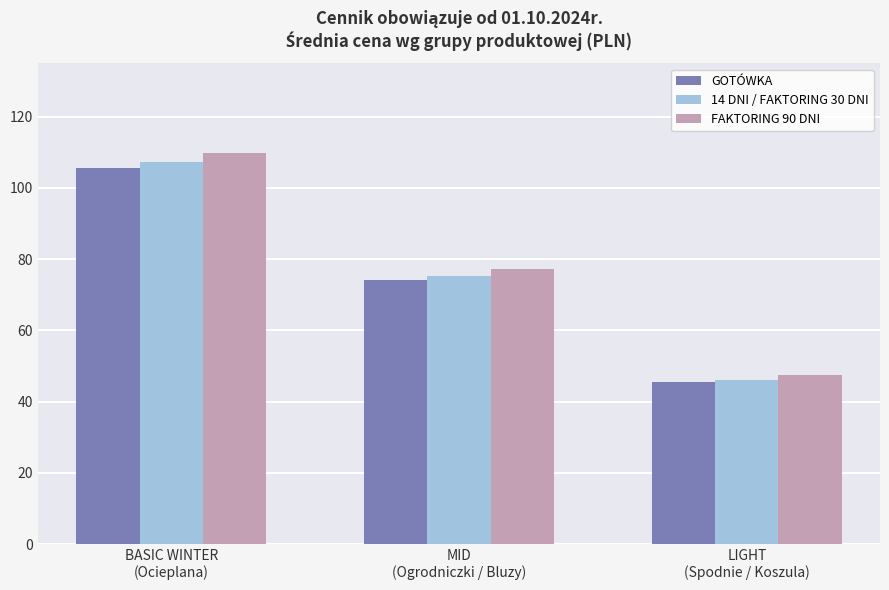

At which category is the sum across all series the highest?

BASIC WINTER
(Ocieplana)